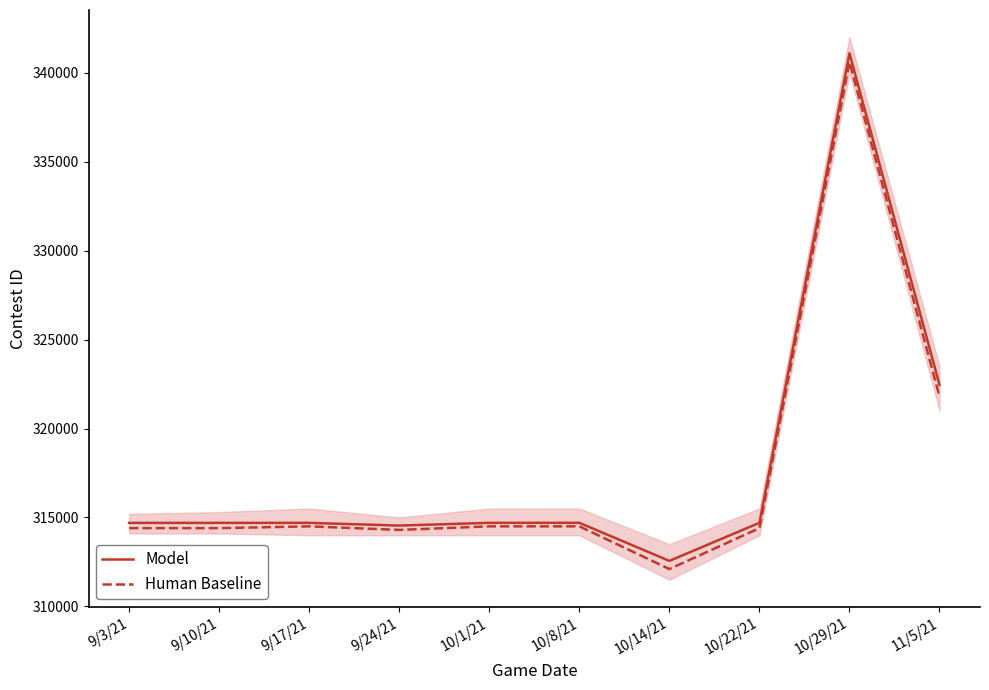

The Human Baseline series shows 314400 at 9/10/21. True or false?

True